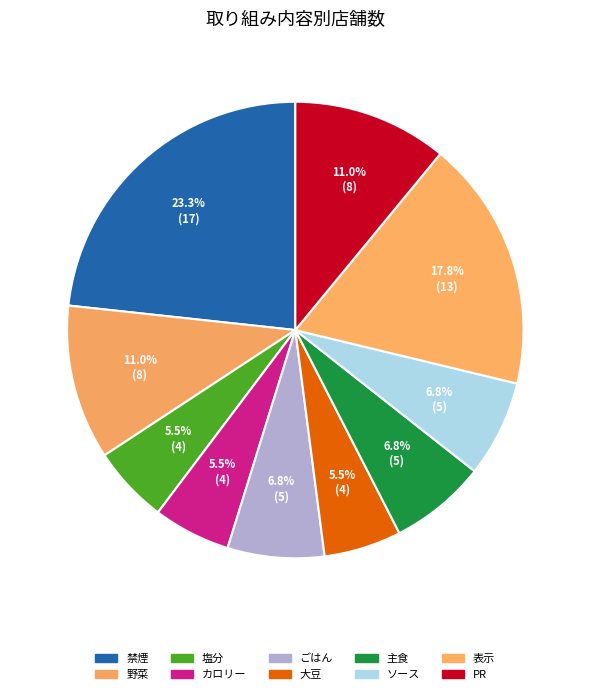

To the nearest percent, what portion does 表示 represent?

18%